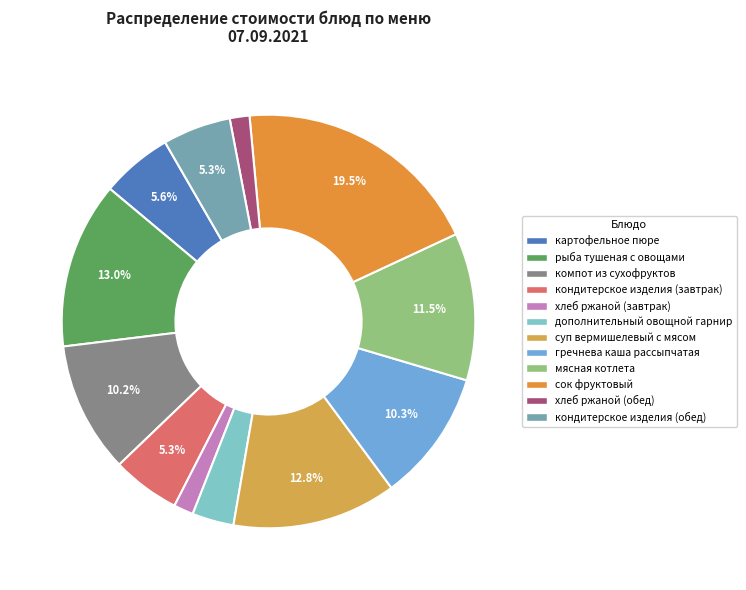

Is it true that кондитерское изделия (завтрак) is 13% of the pie?

False